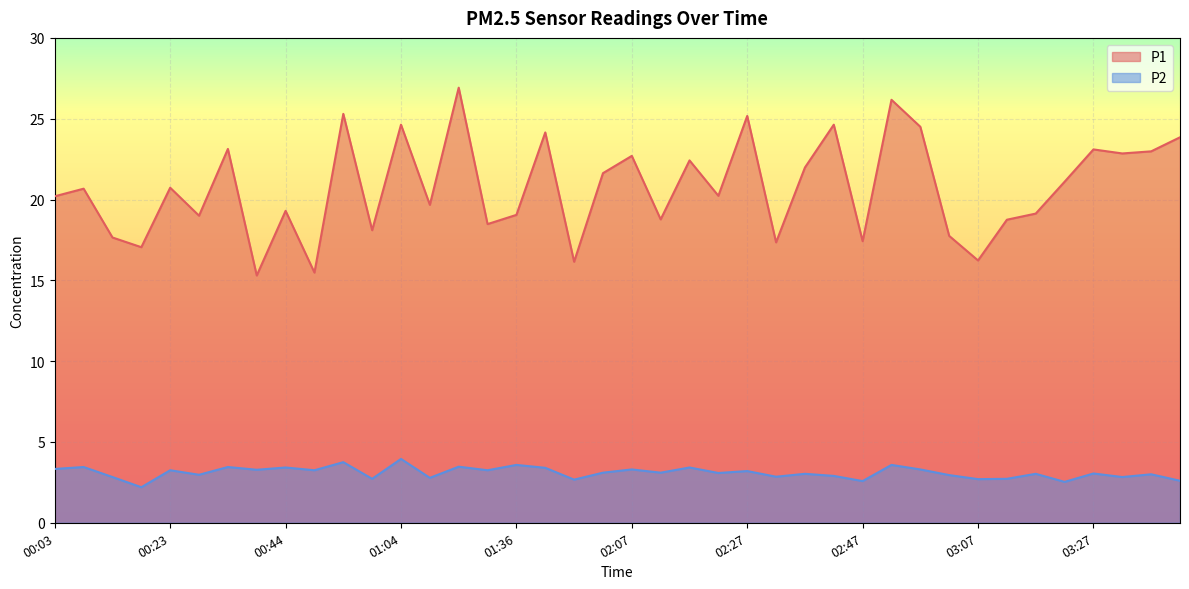

How many lines are shown in the chart?

2